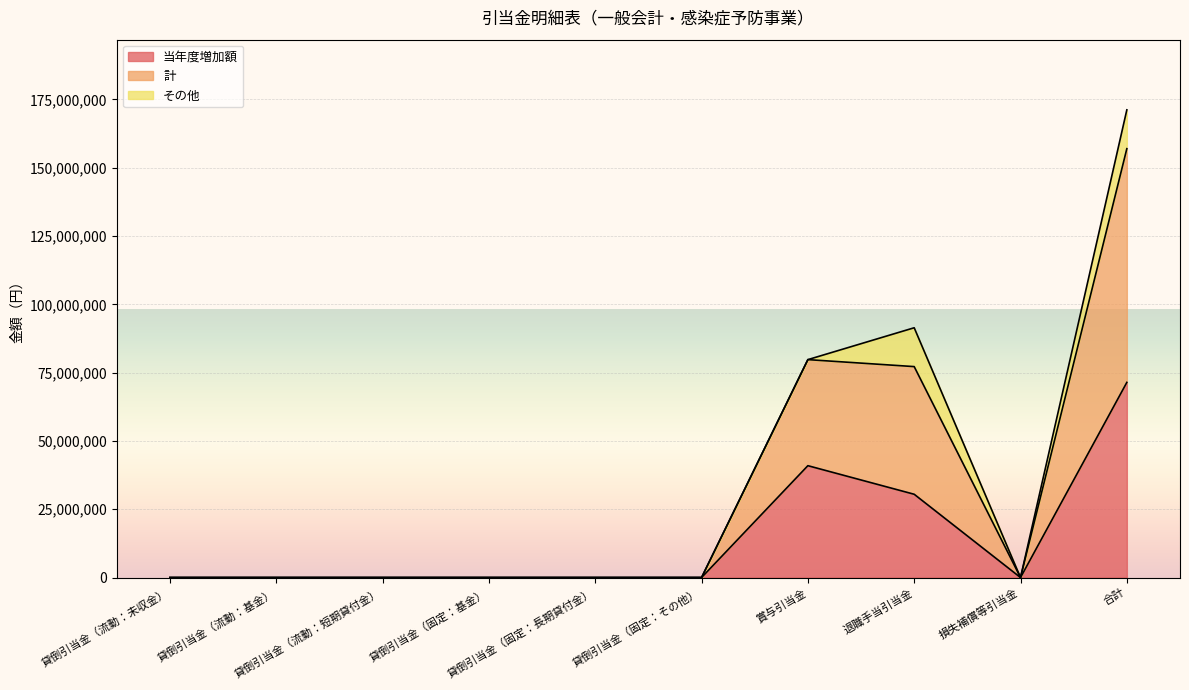

The value of 当年度増加額 at 貸倒引当金（流動：短期貸付金） is 34293221. True or false?

False